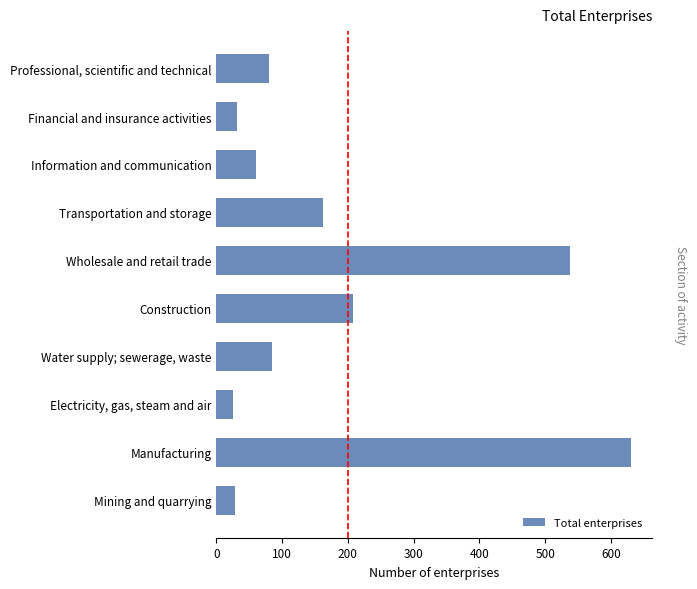

What is the sum of all values?

1850